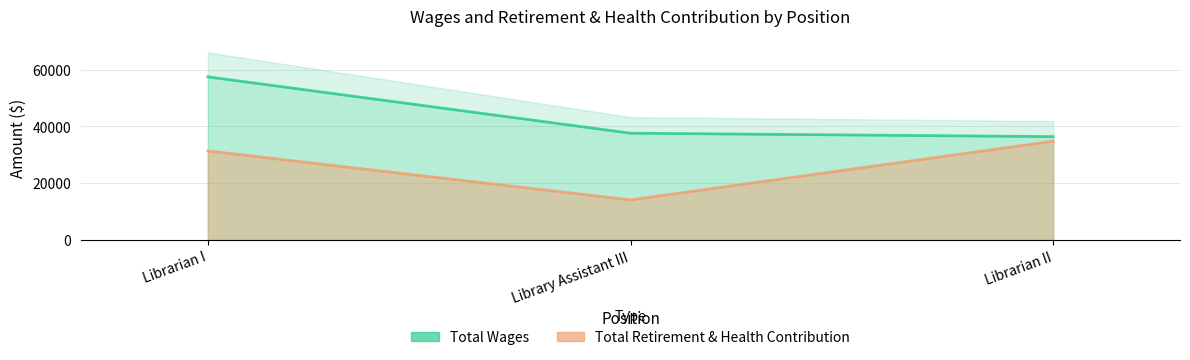

What is the difference between the highest and lowest values at Library Assistant III?

23506